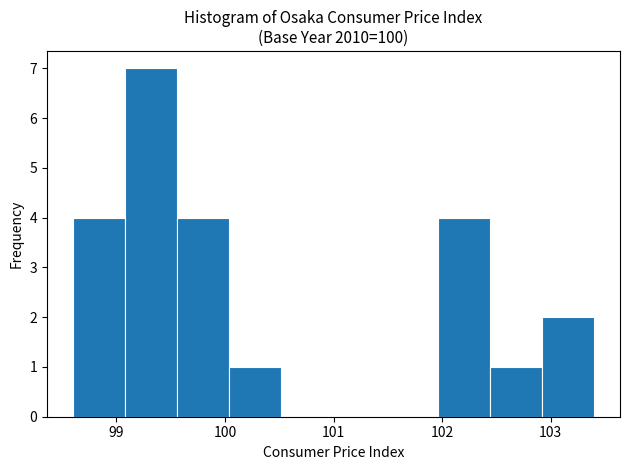

Reading left to right, transcribe this chart: for each bar, give the range it covers on the x-axis and its height. Neither the bar edges nor the heights are printed on the chart, so give them approximately, as read against the axes.

98.60 to 99.08: 4
99.08 to 99.56: 7
99.56 to 100.04: 4
100.04 to 100.52: 1
100.52 to 101.00: 0
101.00 to 101.48: 0
101.48 to 101.96: 0
101.96 to 102.44: 4
102.44 to 102.92: 1
102.92 to 103.40: 2